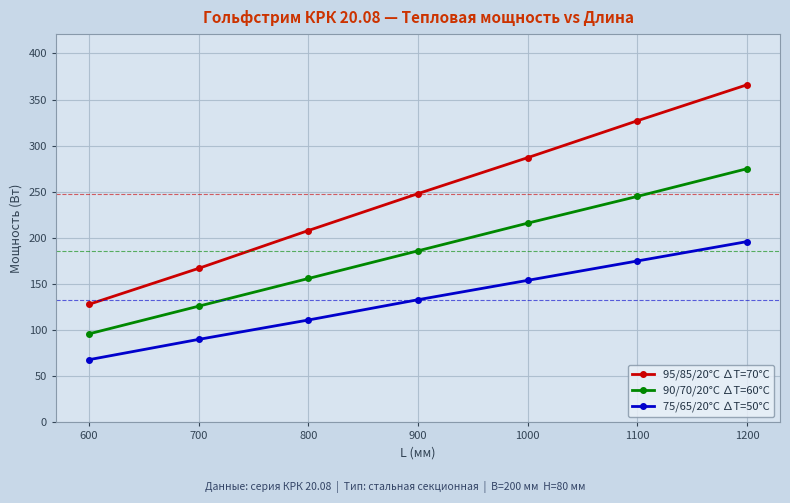

What is the spread (max minus min) of values at 900?

115